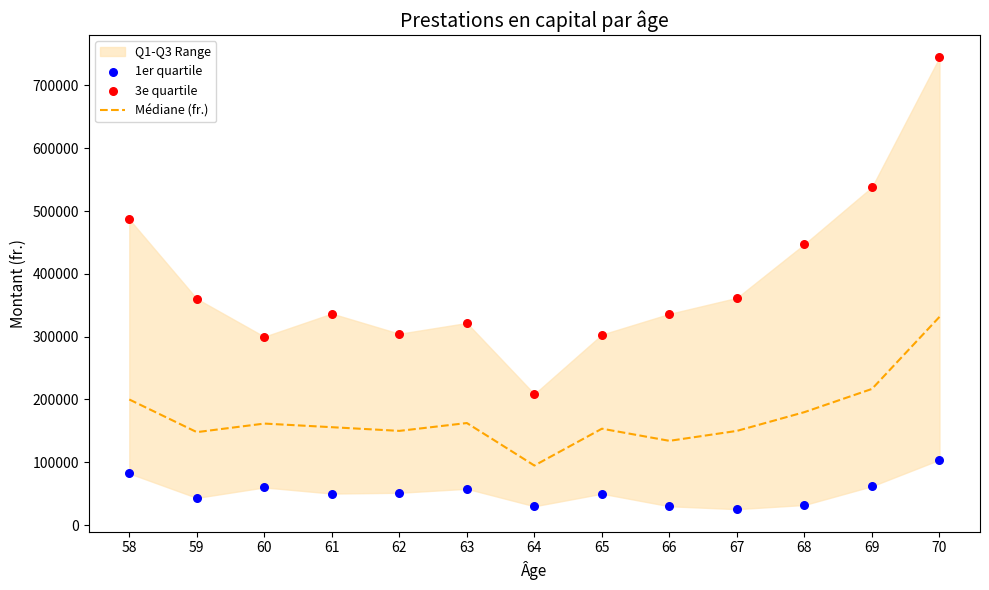

At which category is the sum across all series the highest?

70